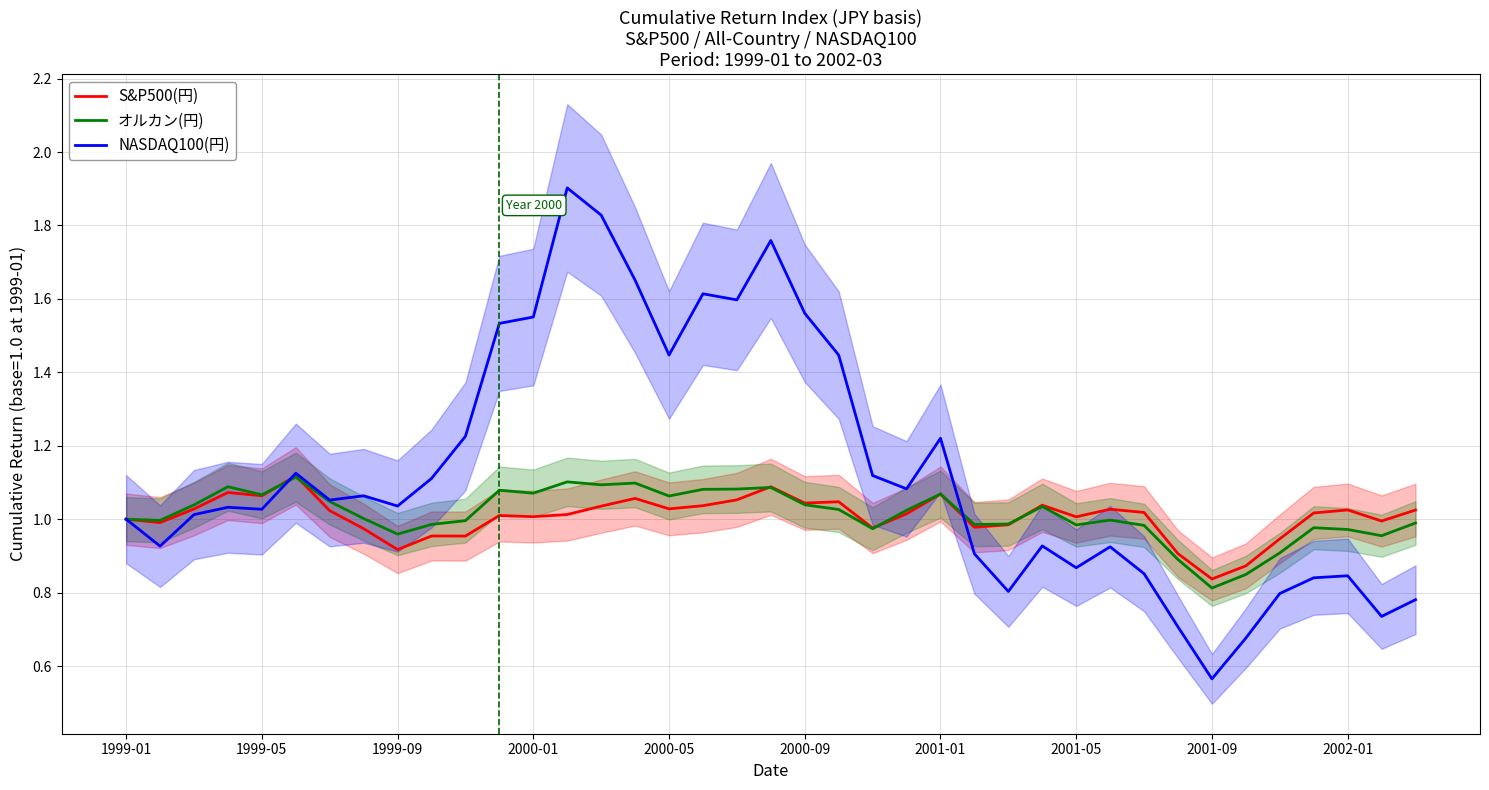

Rank the series by their maximum value, from lowest to highest.

オルカン(円), S&P500(円), NASDAQ100(円)